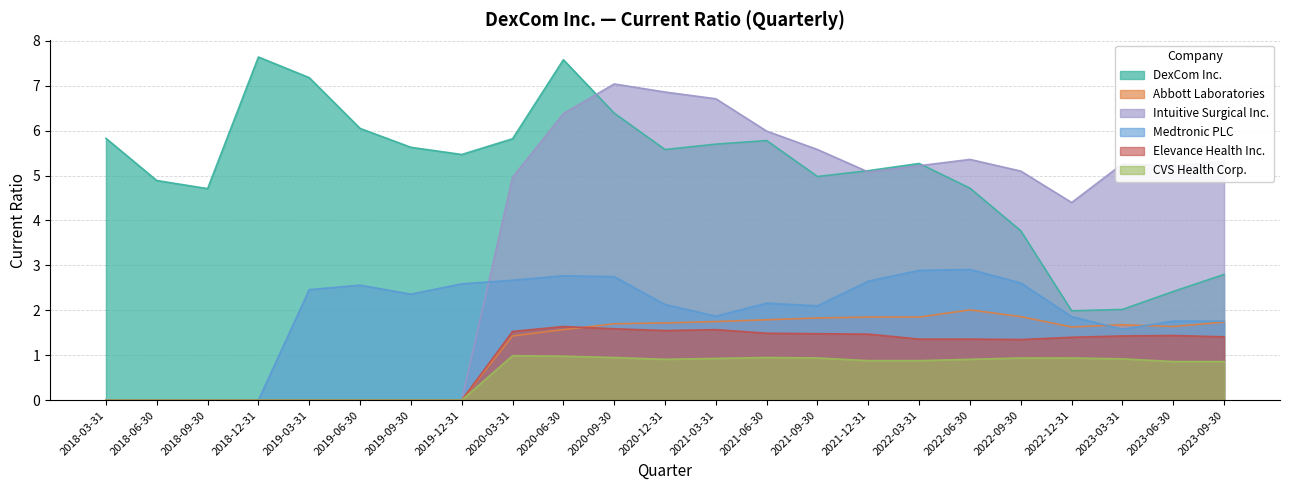

Where is DexCom Inc. nearest to the value 4?

2022-09-30